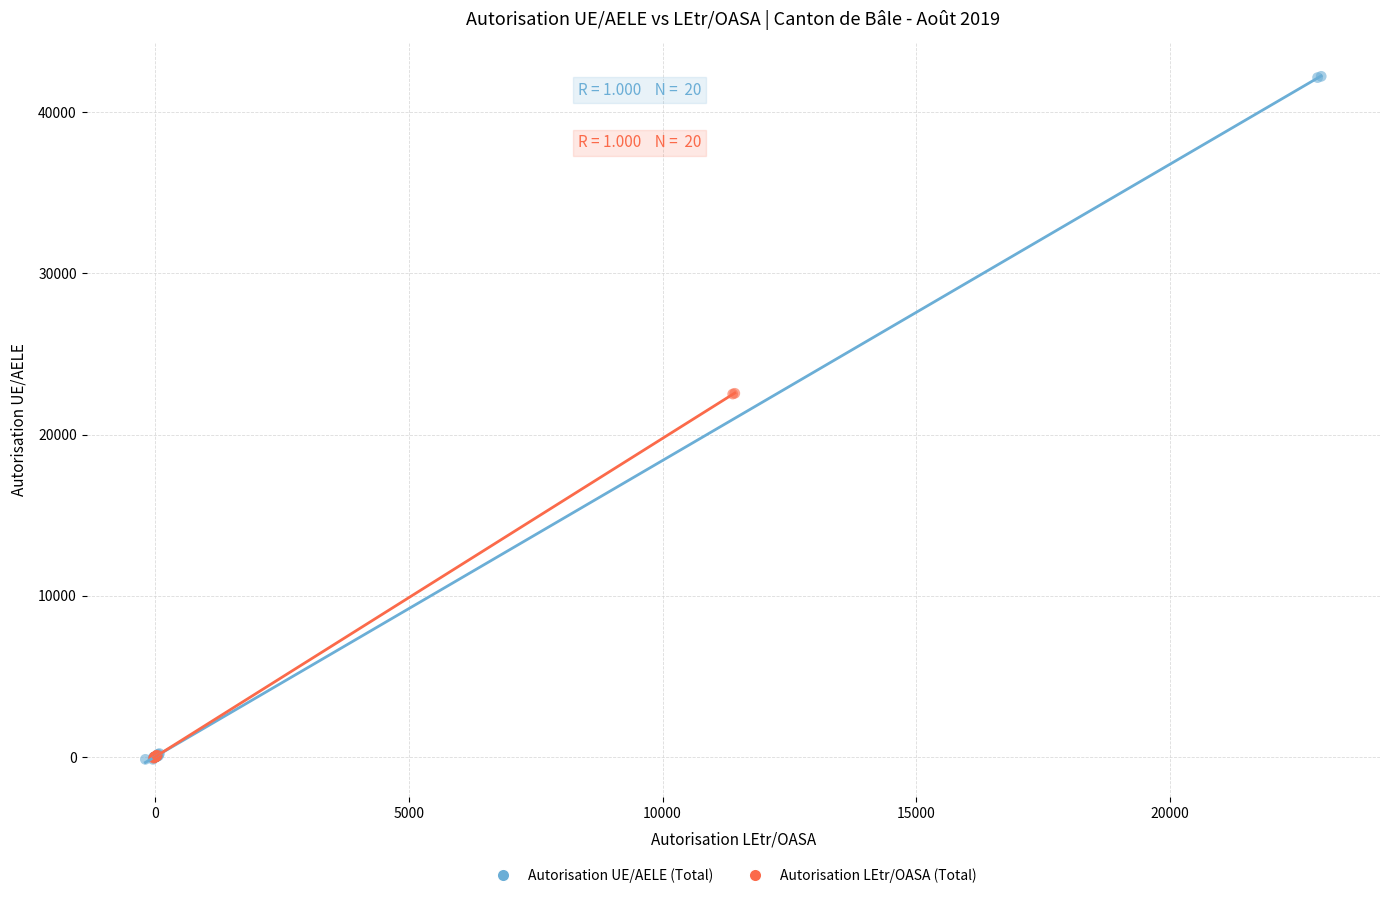

Which series has the largest Y range (max minus min)?

Autorisation UE/AELE (Total)